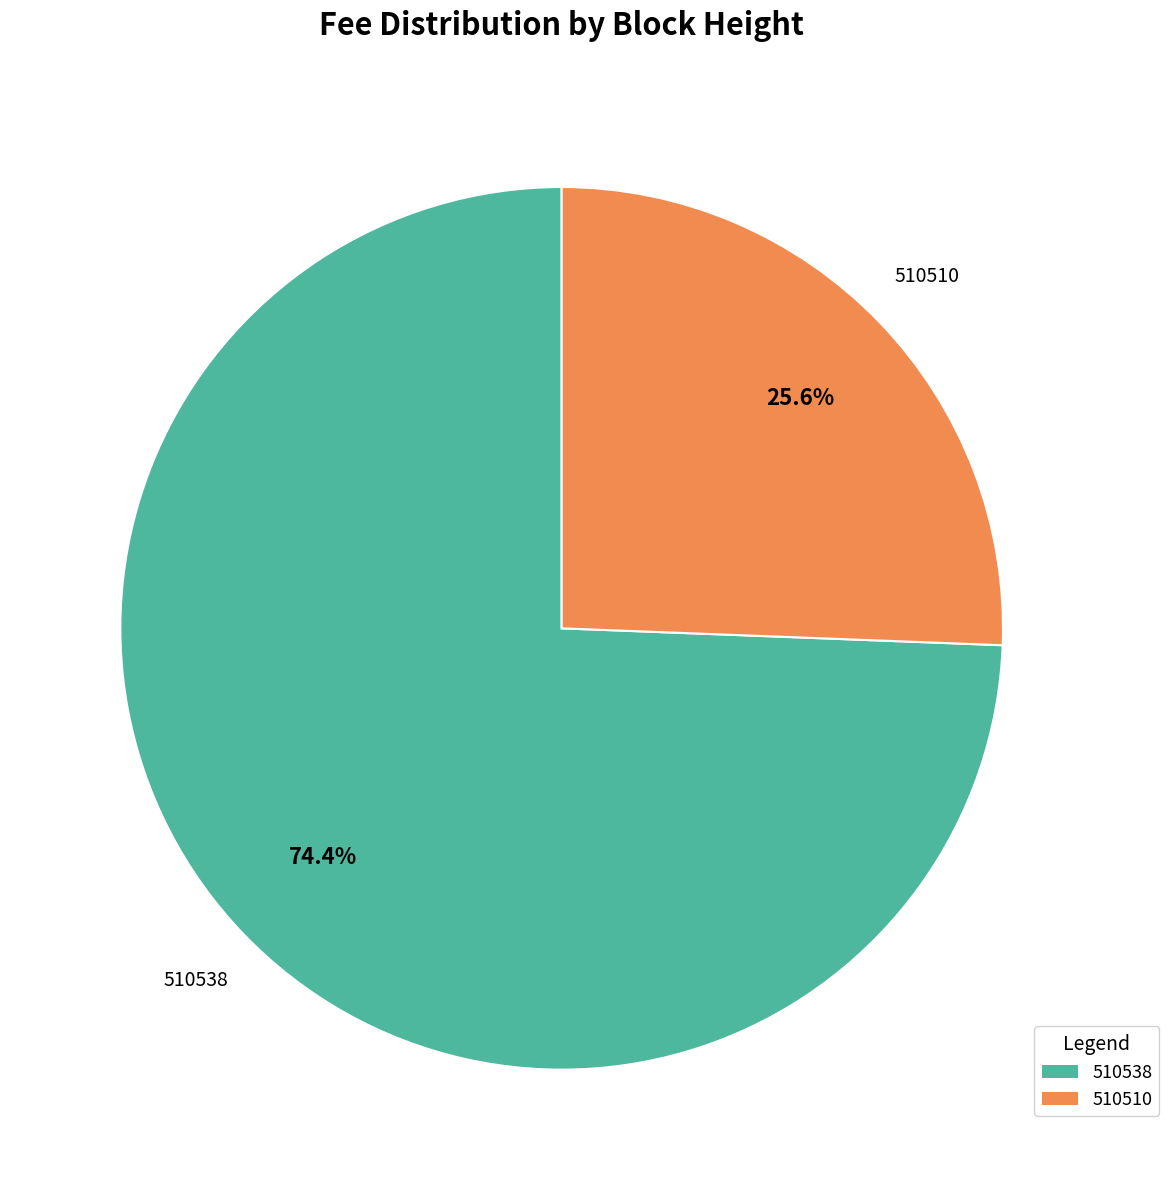

Is it true that 510510 is 17% of the pie?

False